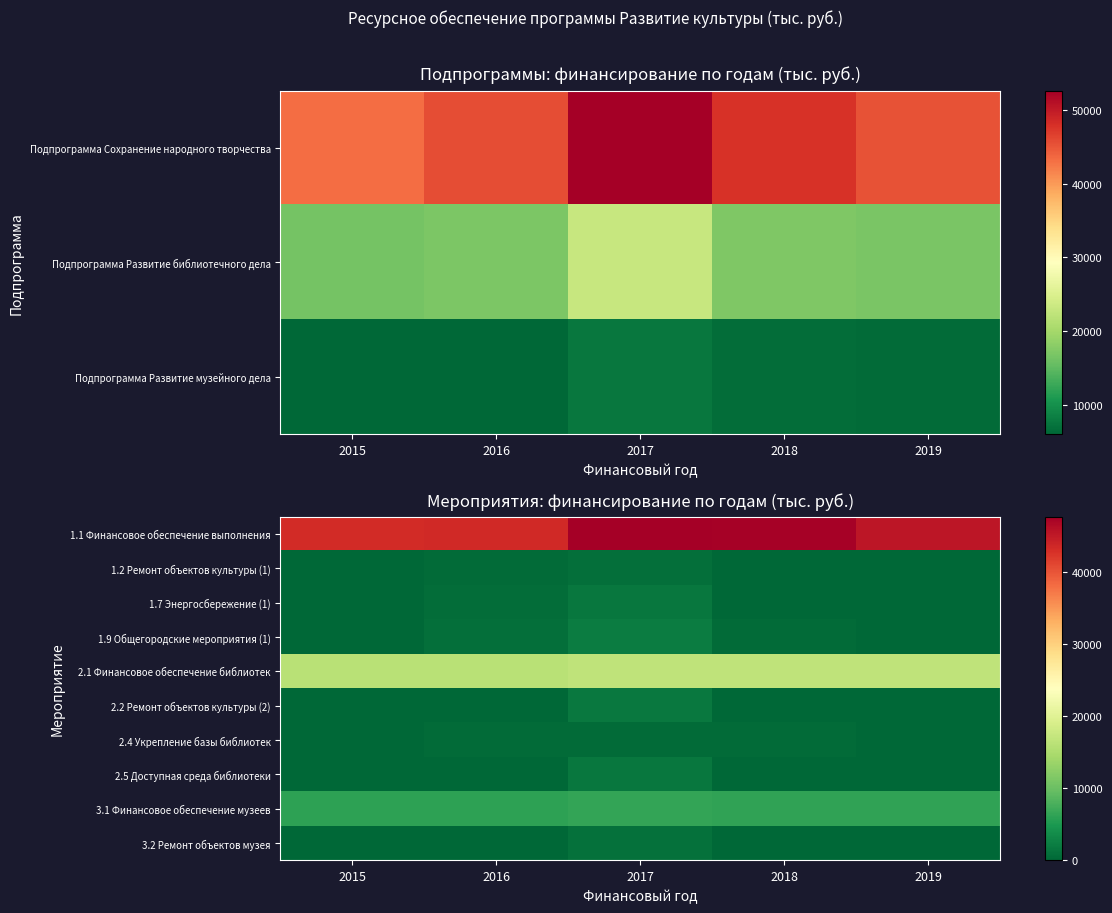

Reading left to right, what are all the values shown in this chart?

1.1 Финансовое обеспечение выполнения: 2015=43285.2	2016=43474.8	2017=47658.0	2018=47453.0	2019=45283.0
1.2 Ремонт объектов культуры (1): 2015=0.0	2016=473.2	2017=804.2	2018=0.0	2019=0.0
1.7 Энергосбережение (1): 2015=0.0	2016=630.4	2017=1545.3	2018=0.0	2019=0.0
1.9 Общегородские мероприятия (1): 2015=0.0	2016=882.8	2017=2096.8	2018=420.0	2019=0.0
2.1 Финансовое обеспечение библиотек: 2015=16153.7	2016=16110.0	2017=16743.0	2018=16700.0	2019=16700.0
2.2 Ремонт объектов культуры (2): 2015=0.0	2016=137.7	2017=1848.6	2018=0.0	2019=0.0
2.4 Укрепление базы библиотек: 2015=0.0	2016=500.0	2017=395.8	2018=400.0	2019=0.0
2.5 Доступная среда библиотеки: 2015=0.0	2016=152.4	2017=1575.4	2018=0.0	2019=0.0
3.1 Финансовое обеспечение музеев: 2015=5985.0	2016=6095.0	2017=6430.0	2018=6300.0	2019=6300.0
3.2 Ремонт объектов музея: 2015=0.0	2016=0.0	2017=1006.3	2018=180.0	2019=0.0